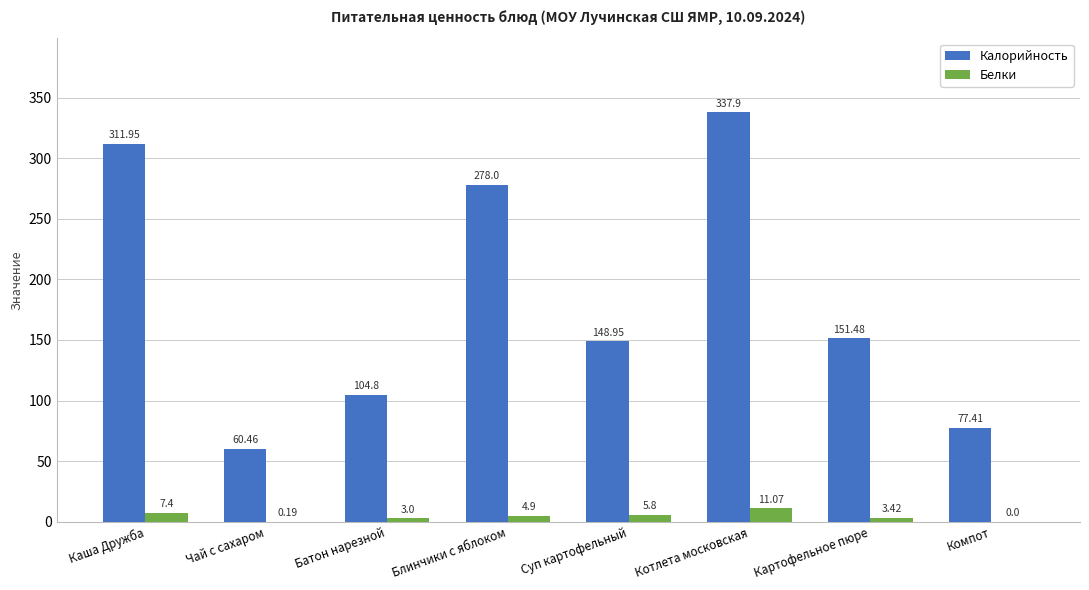

What is the sum of the Белки values at Картофельное пюре and Блинчики с яблоком?

8.3